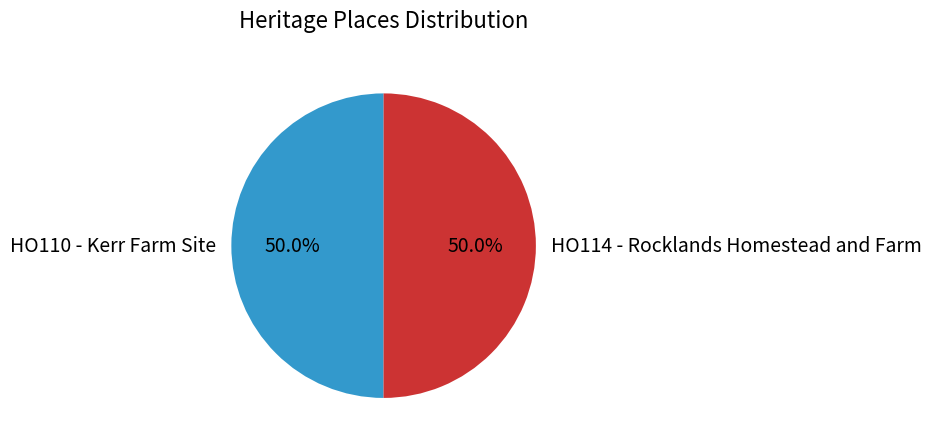

True or false: HO110 - Kerr Farm Site accounts for 50% of the total.

True